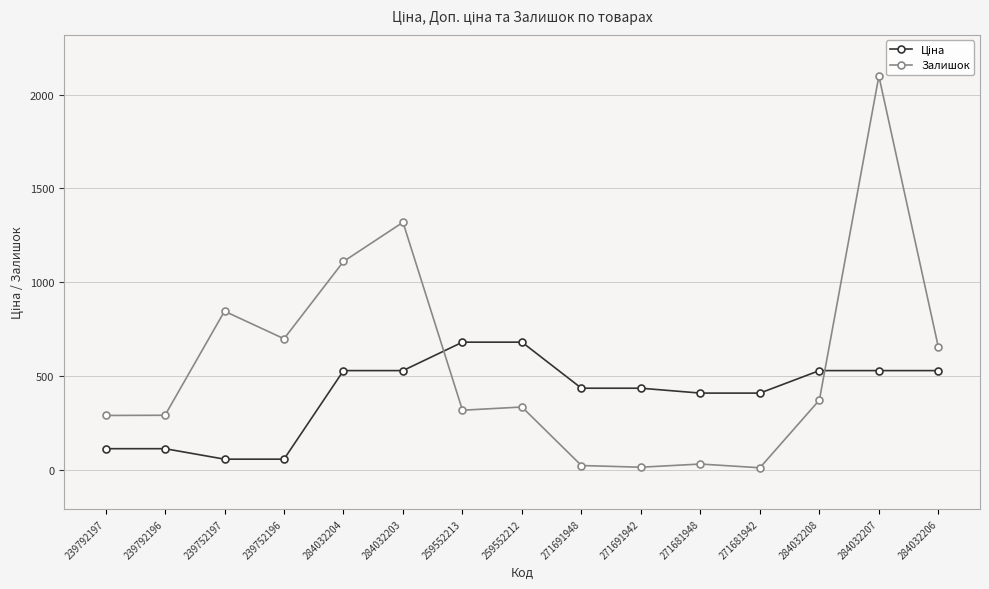

Is it true that Ціна equals 114.6 at 284032207?

False